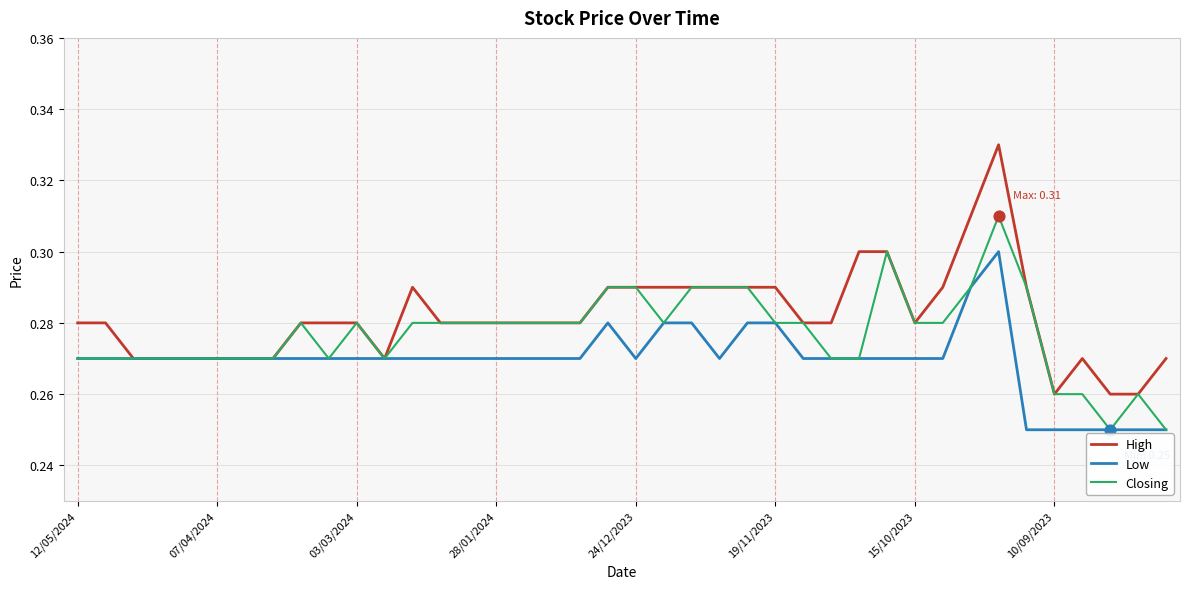

Which series has the largest range (max minus min)?

High